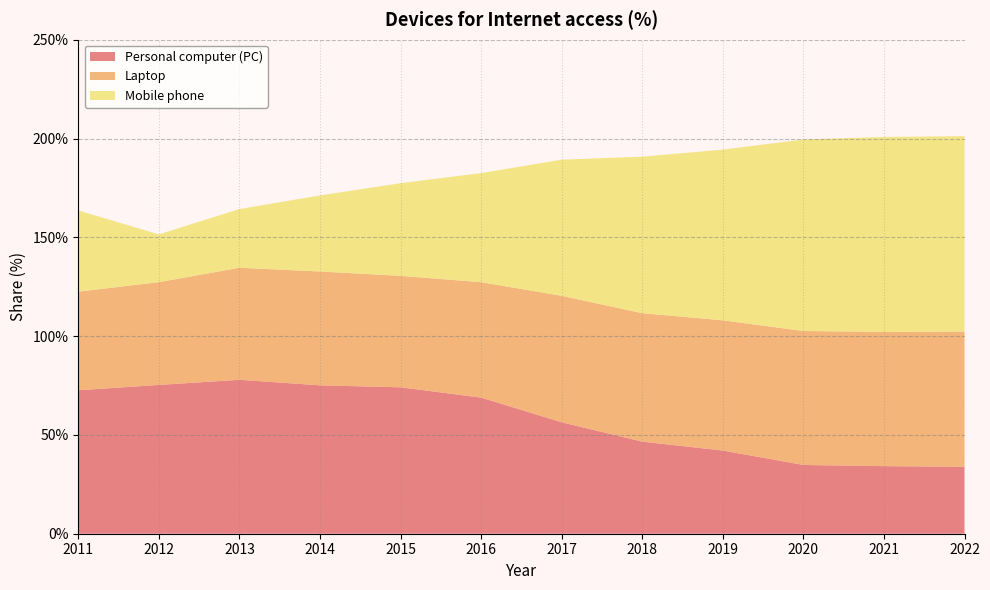

Reading left to right, list all the values displayed in this chart.

Personal computer (PC): 72.6	75.3	77.9	75.1	74.1	68.9	56.4	46.6	42.1	34.8	34.2	33.9
Laptop: 49.9	52.0	56.7	57.6	56.4	58.4	64.0	65.0	65.9	67.8	67.9	68.4
Mobile phone: 41.1	24.2	29.7	38.5	46.9	55.2	68.9	79.2	86.4	96.9	98.7	98.9